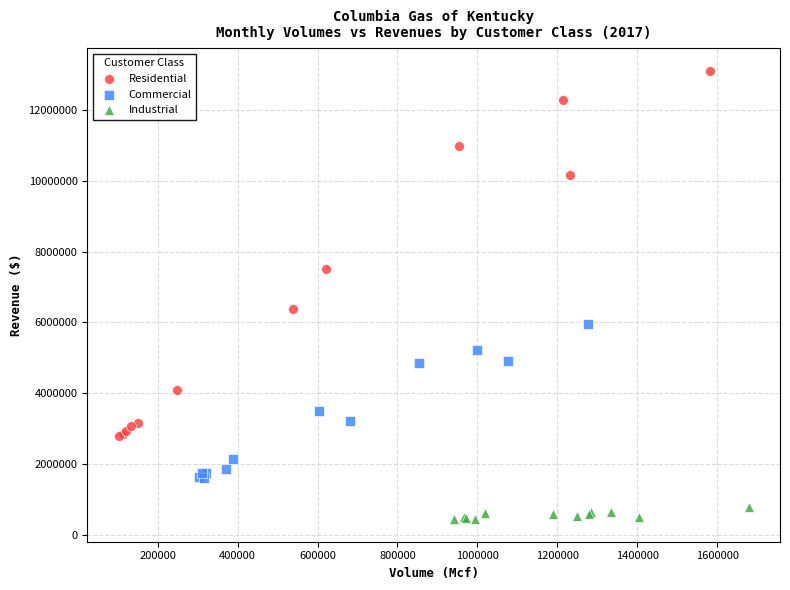

Which series has the largest Y range (max minus min)?

Residential